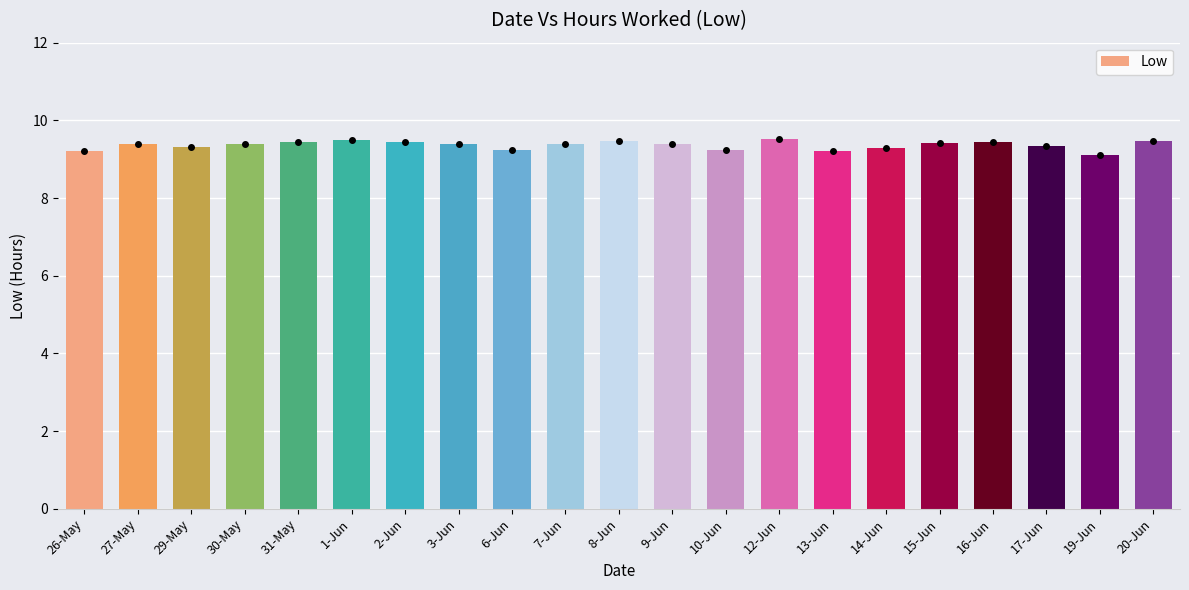

Count the values in the range 9 to 10.

21